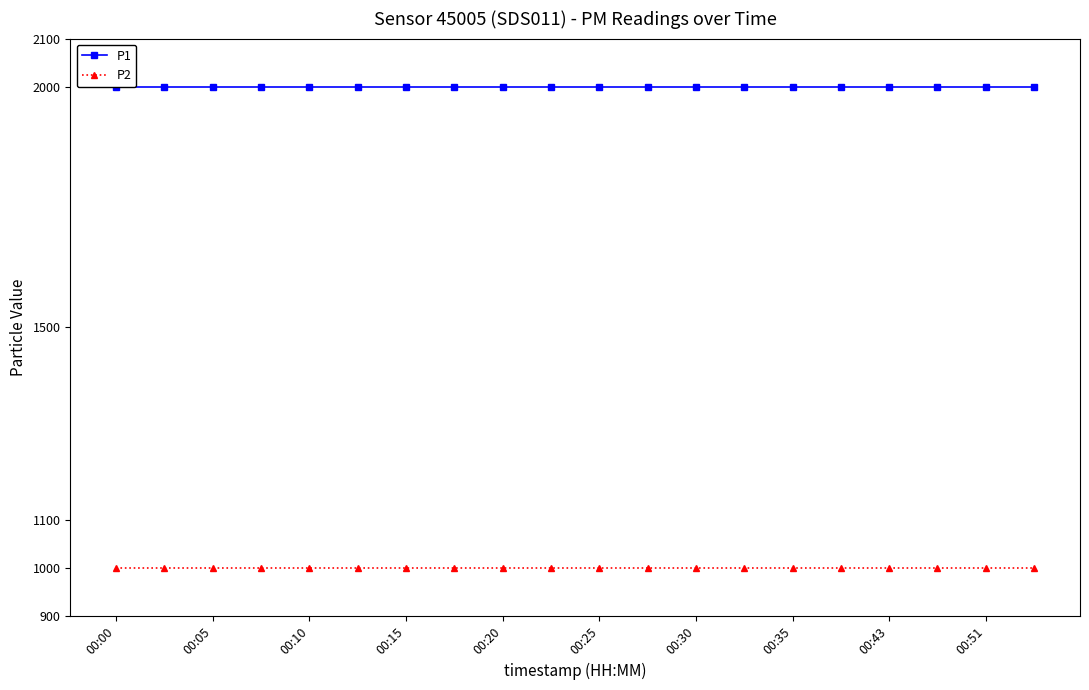

What are all the series names shown in the legend?

P1, P2